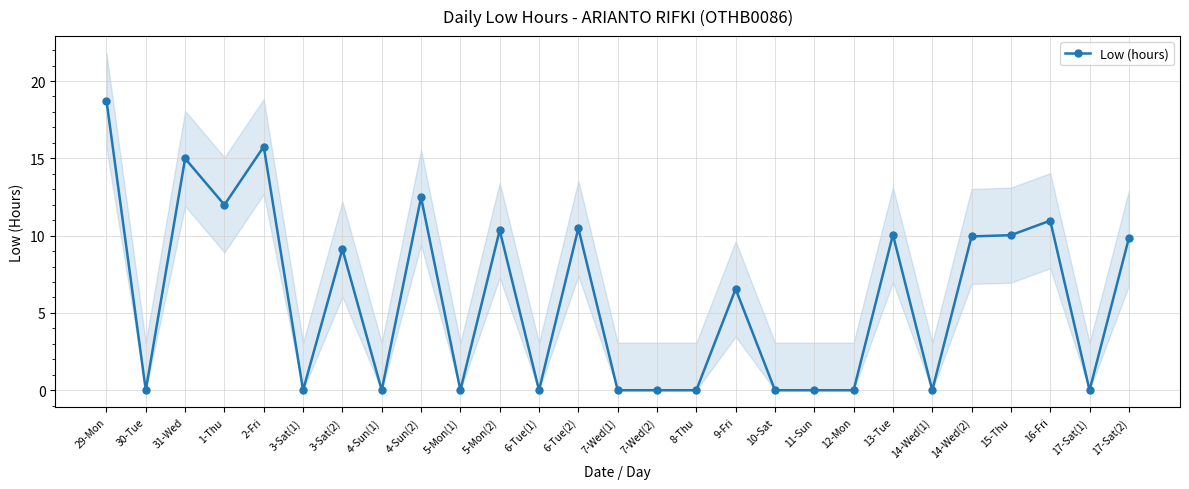

Is this an area chart (filled region under the line)?

No